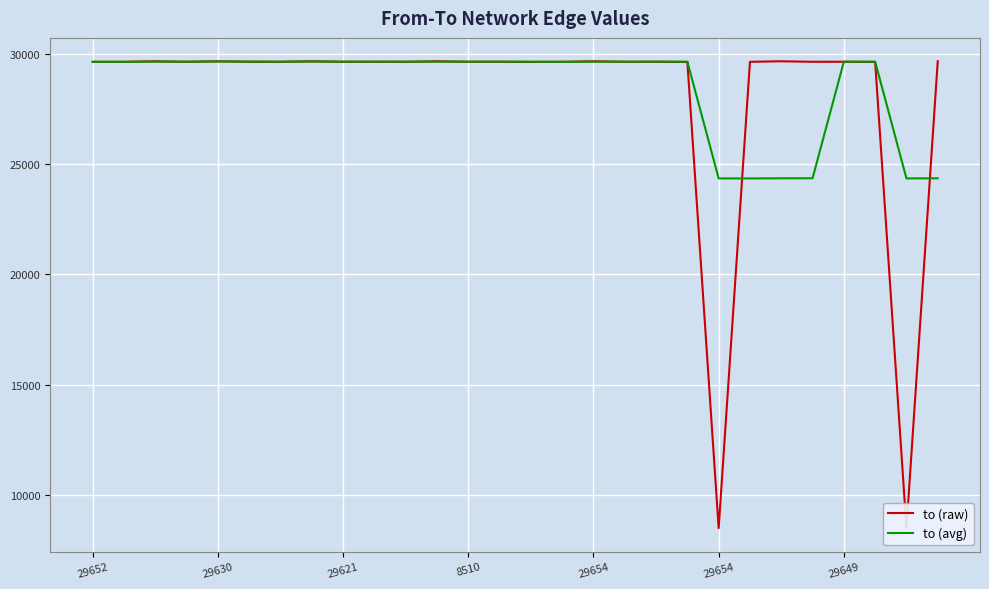

At which category does to (raw) reach its first local valley?

8510